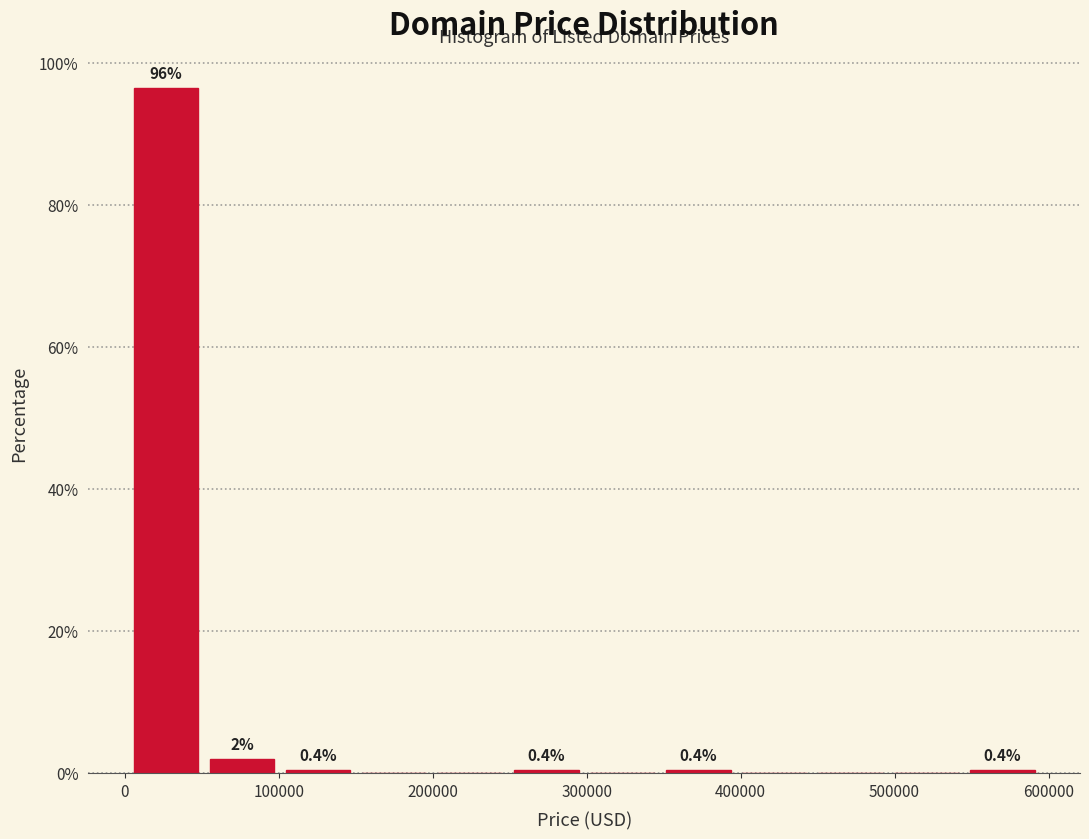

Which range on the x-axis has the tallest bar?

0 to 50000